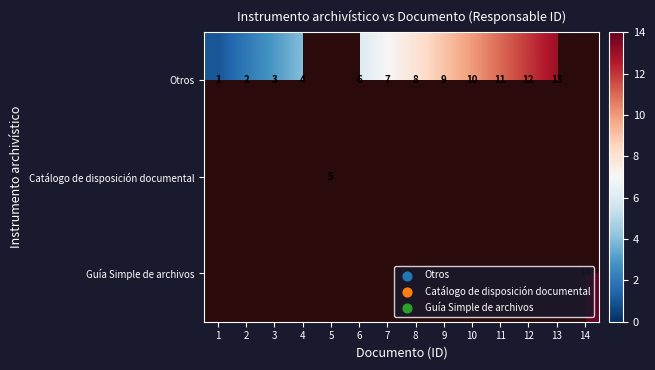

Is it true that Otros equals 1 at 1?

True